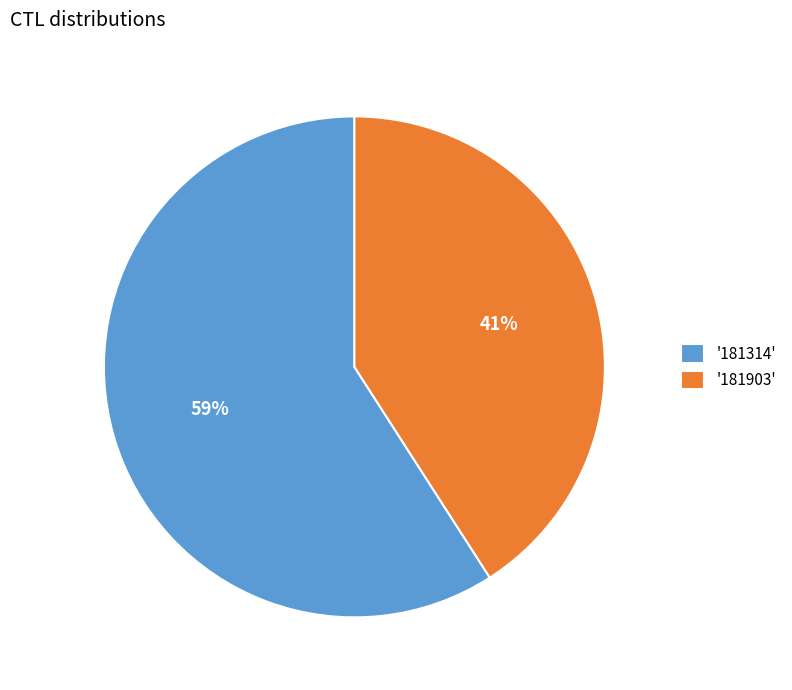

Combined, do '181314' and '181903' account for over 50%?

Yes